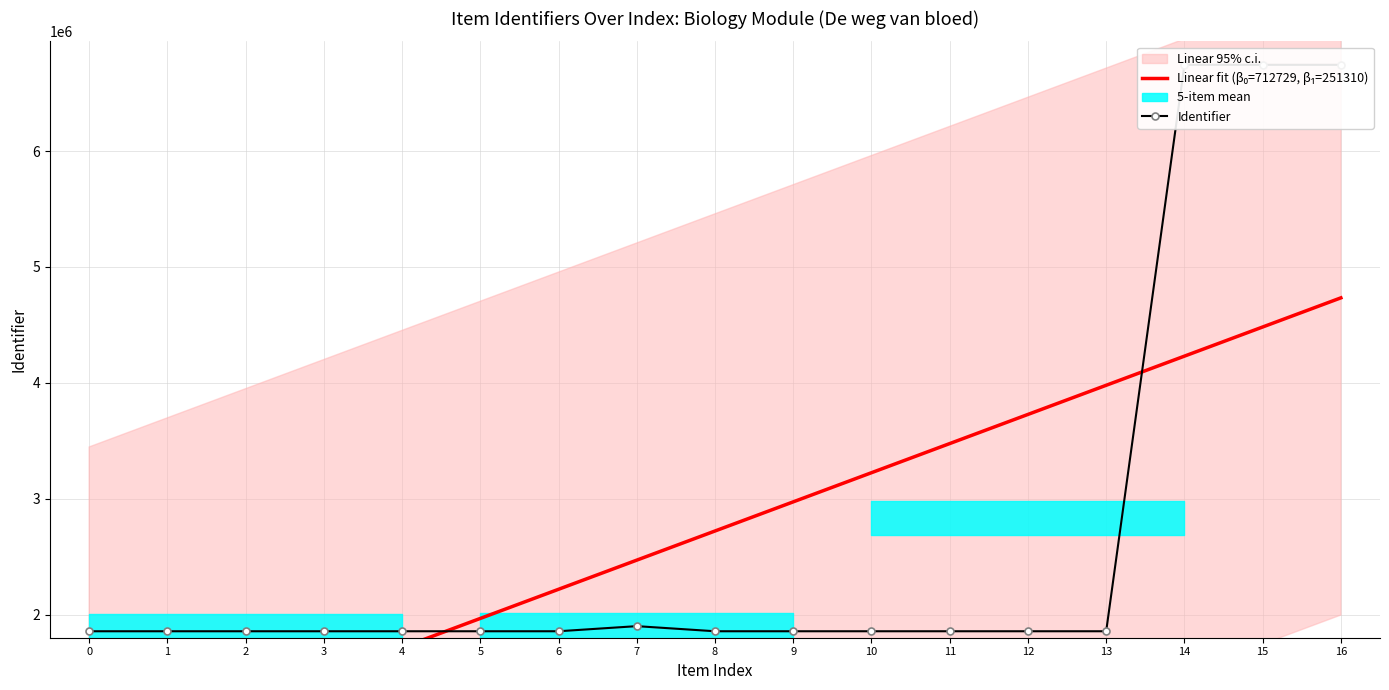

What is the average value of the Identifier series?

2723212.1